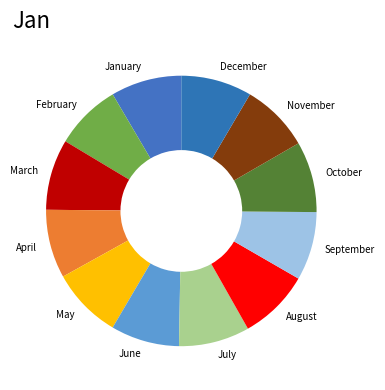

Count the number of slices in the pie.

12